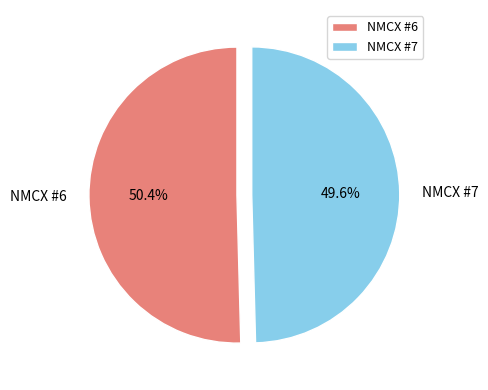

Which has a higher value, NMCX #7 or NMCX #6?

NMCX #6